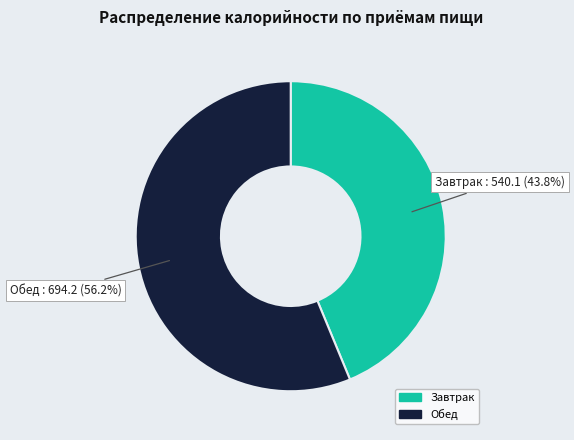

To the nearest percent, what is the average slice percentage?

50%